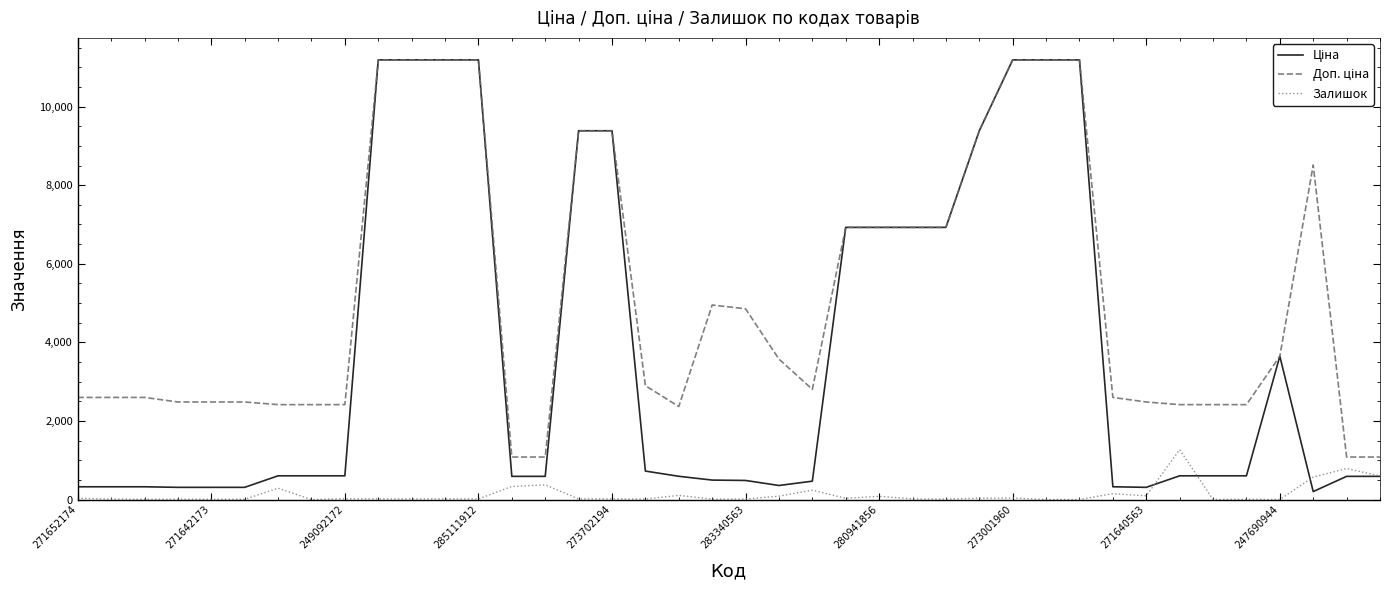

What is the maximum value shown in the chart?

11188.2